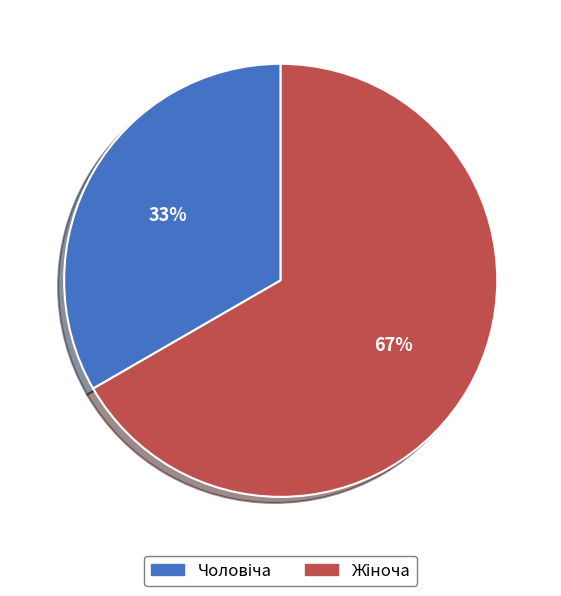

Is there a majority slice in this chart?

Yes